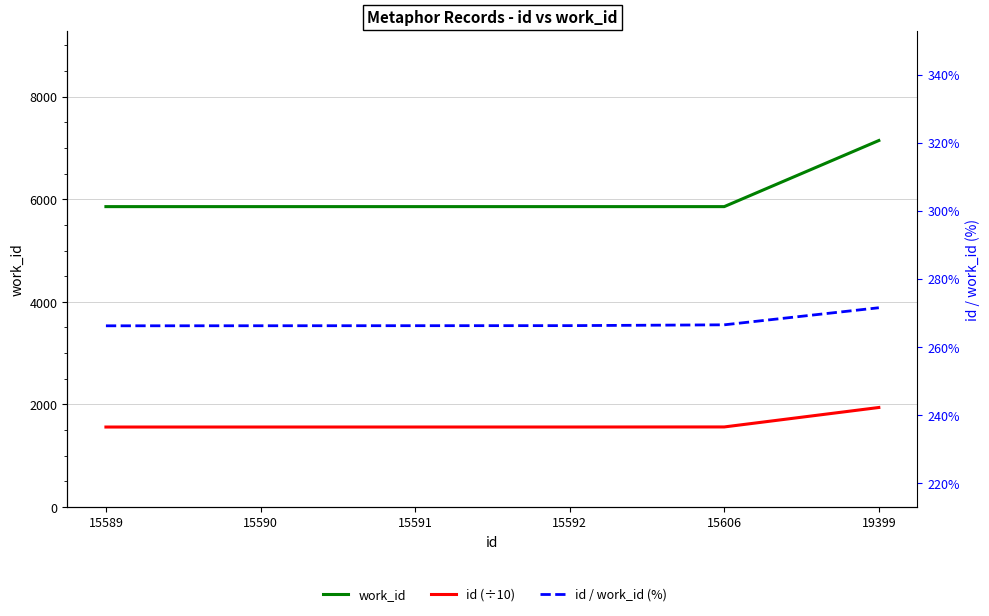

Which series changed the most between 15591 and 15606?

id (÷10)